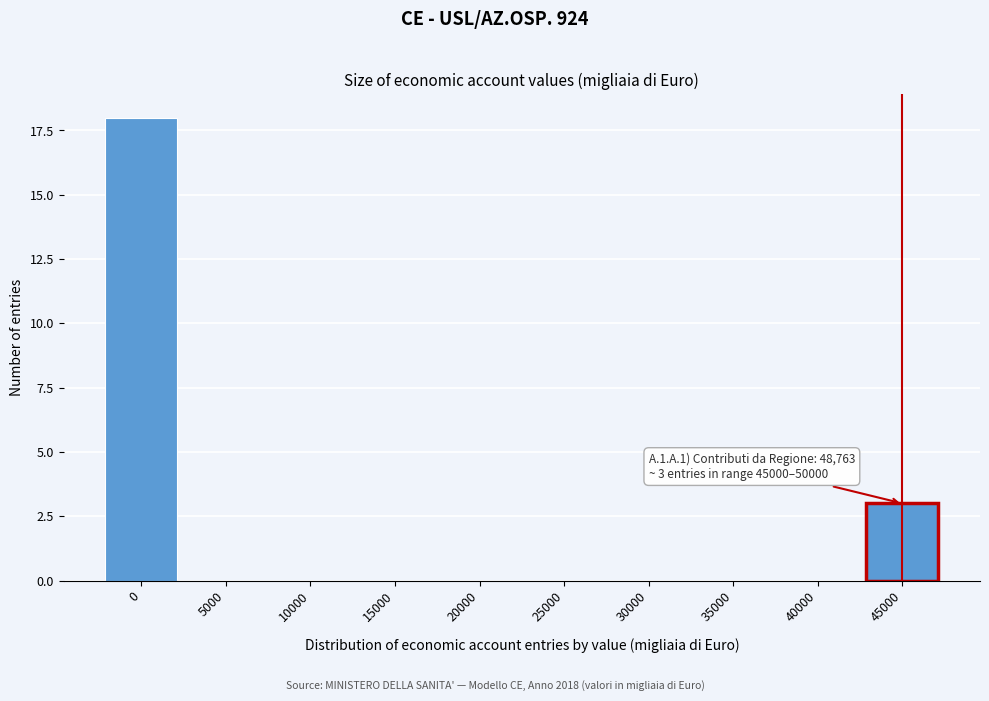

Reading left to right, what are all the values shown in this chart?

0=18	5000=0	10000=0	15000=0	20000=0	25000=0	30000=0	35000=0	40000=0	45000=3